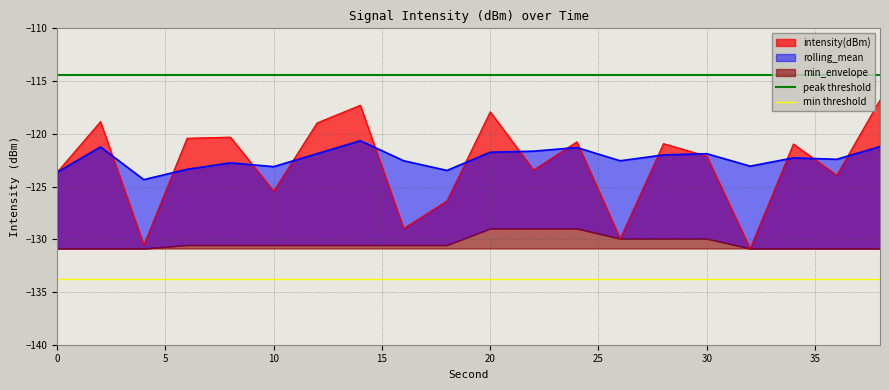

What is the highest value of the min threshold series?

-133.7